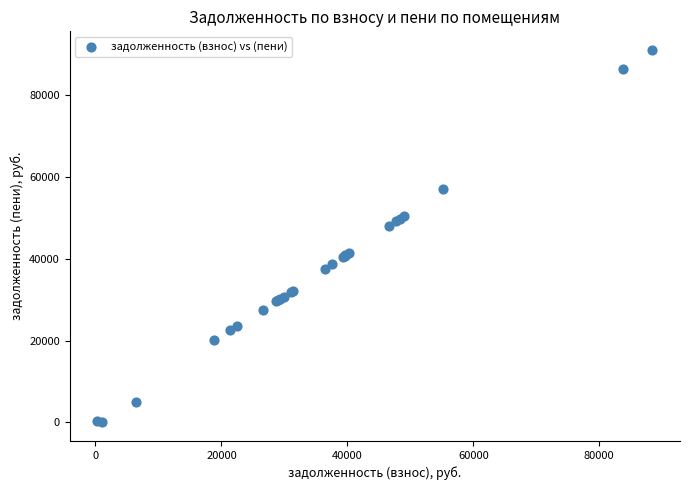

What Y value in the scatter plot is closest to 45520?

47971.0